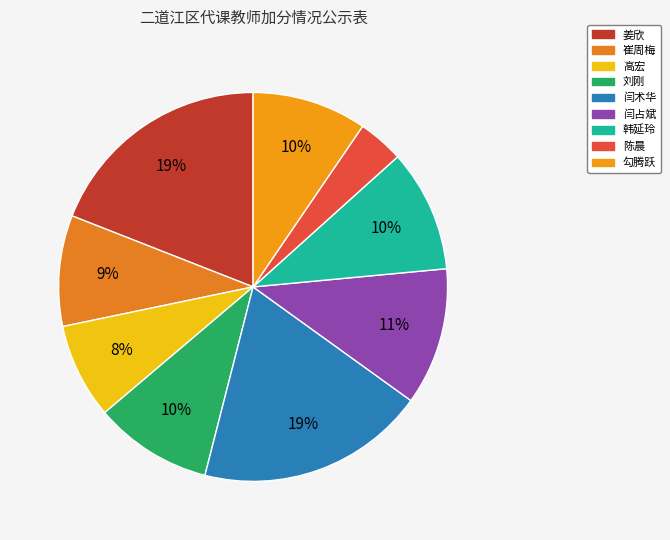

Which slice is the largest?

姜欣